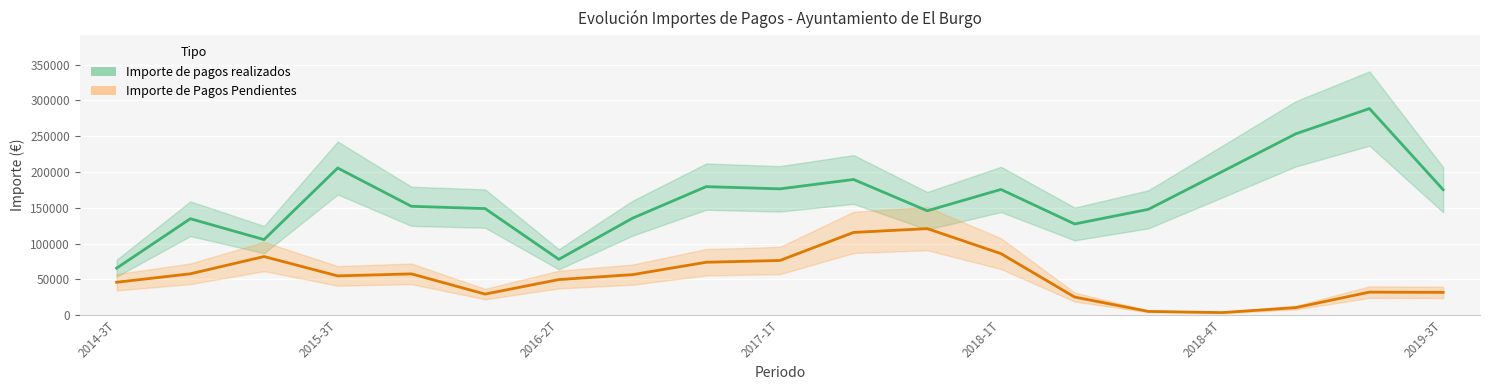

Is it true that Importe de Pagos Pendientes equals 76297.7 at 2017-1T?

True